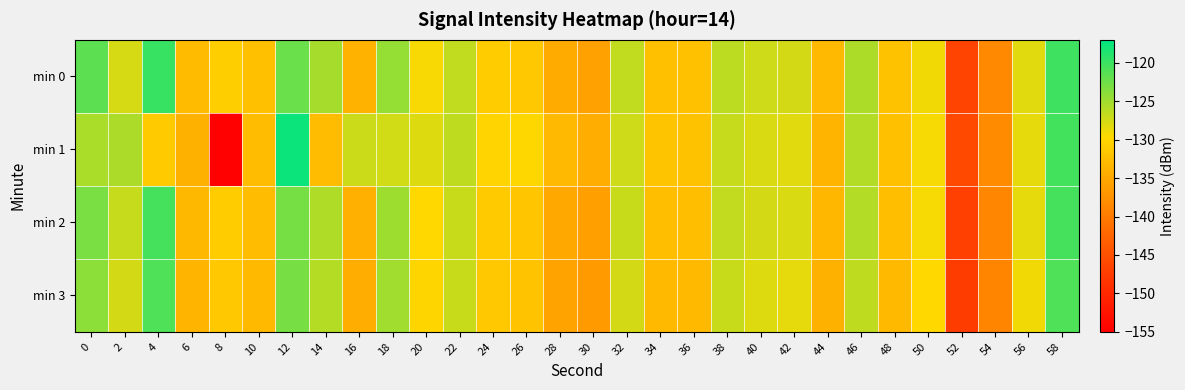

Rank the series by their maximum value, from lowest to highest.

min 3, min 2, min 0, min 1